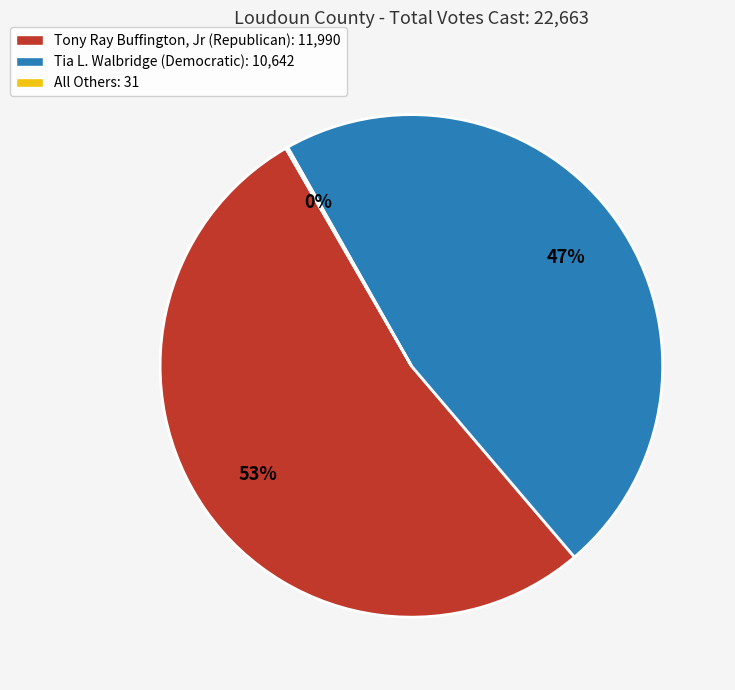

To the nearest percent, what is the average slice percentage?

33%